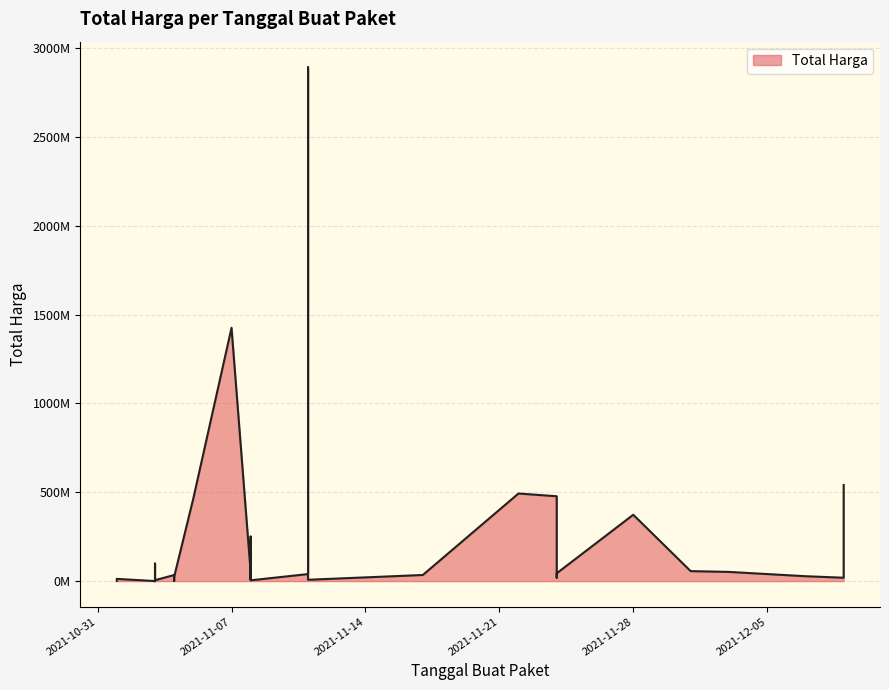

What is the average value?

214814202